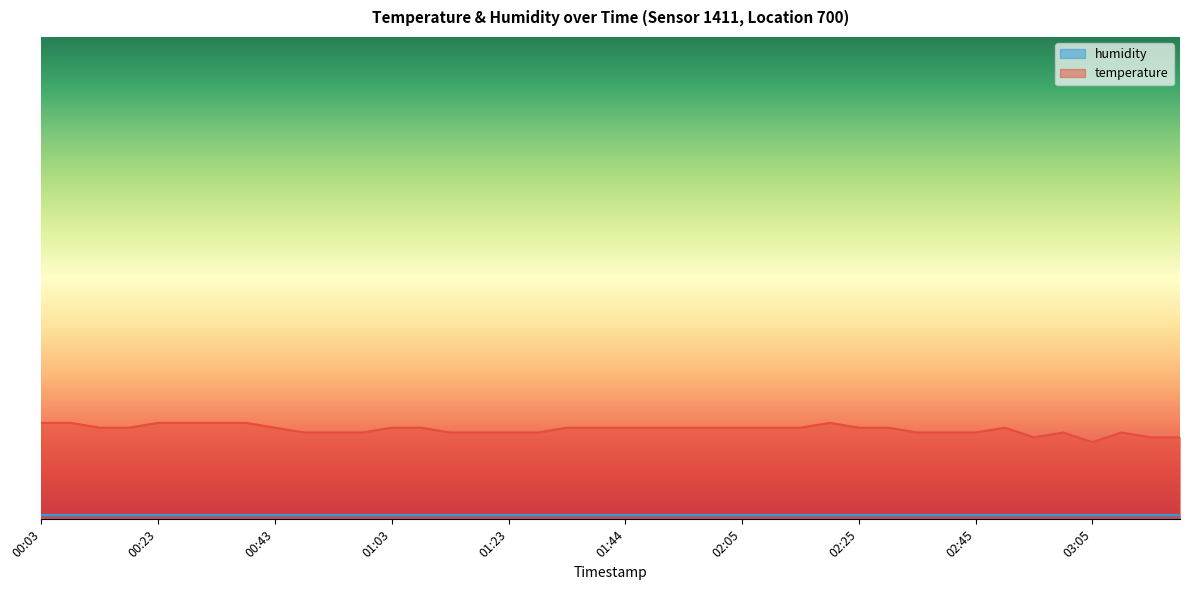

Between 01:13 and 01:33, which is larger?

01:33